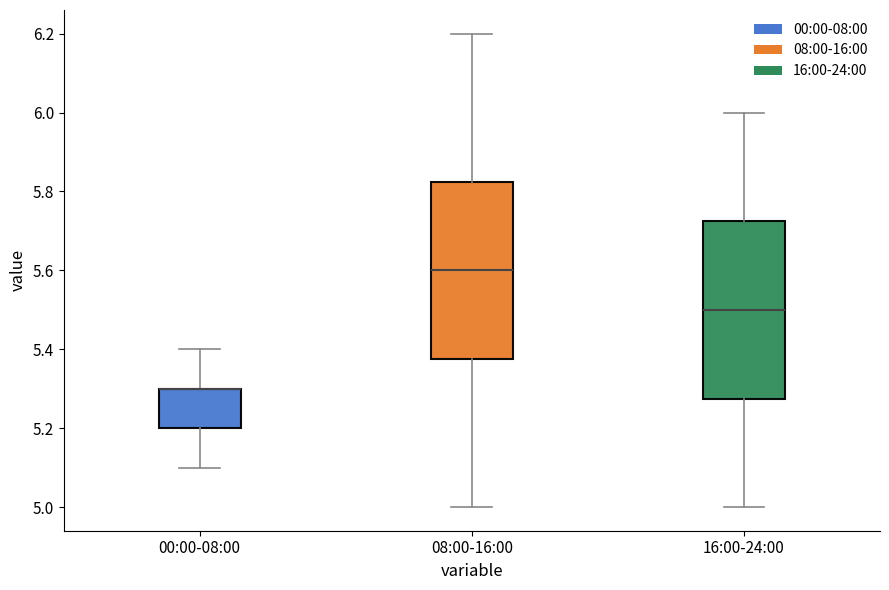

Reading left to right, read every box against the y-axis: the position of its median line, the range the box covers, and the ends of its whiskers. The values are not printed on the chart, so give them approximately, as read against the axis.

00:00-08:00: median 5.30 (drawn on the box's upper edge), box 5.20 to 5.30, whiskers 5.10 to 5.40
08:00-16:00: median 5.60, box 5.38 to 5.82, whiskers 5.00 to 6.20
16:00-24:00: median 5.50, box 5.28 to 5.72, whiskers 5.00 to 6.00